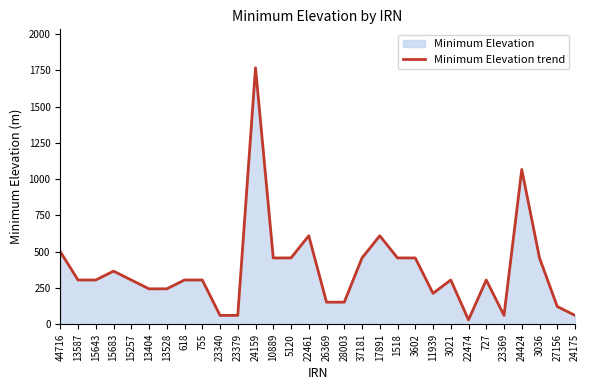

Which label corresponds to the smallest value in the chart?

22474